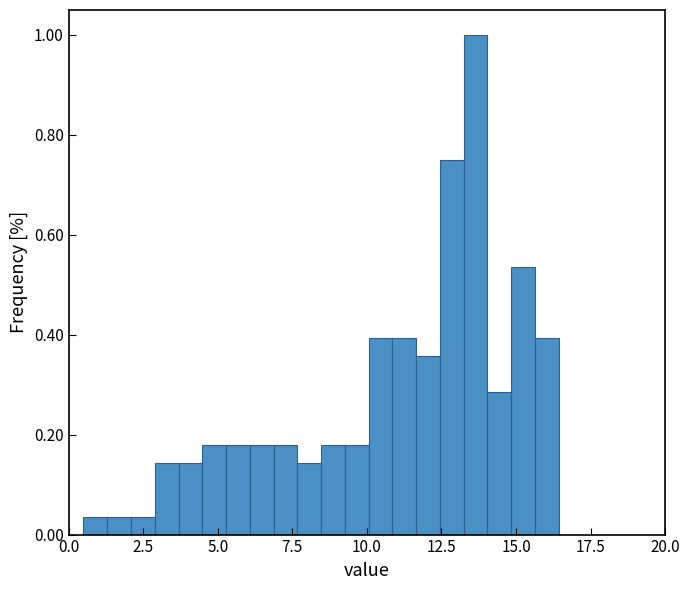

Around what value on the x-axis is the tallest bar? Give the approximate position of its centre, as read against the axis.

13.5